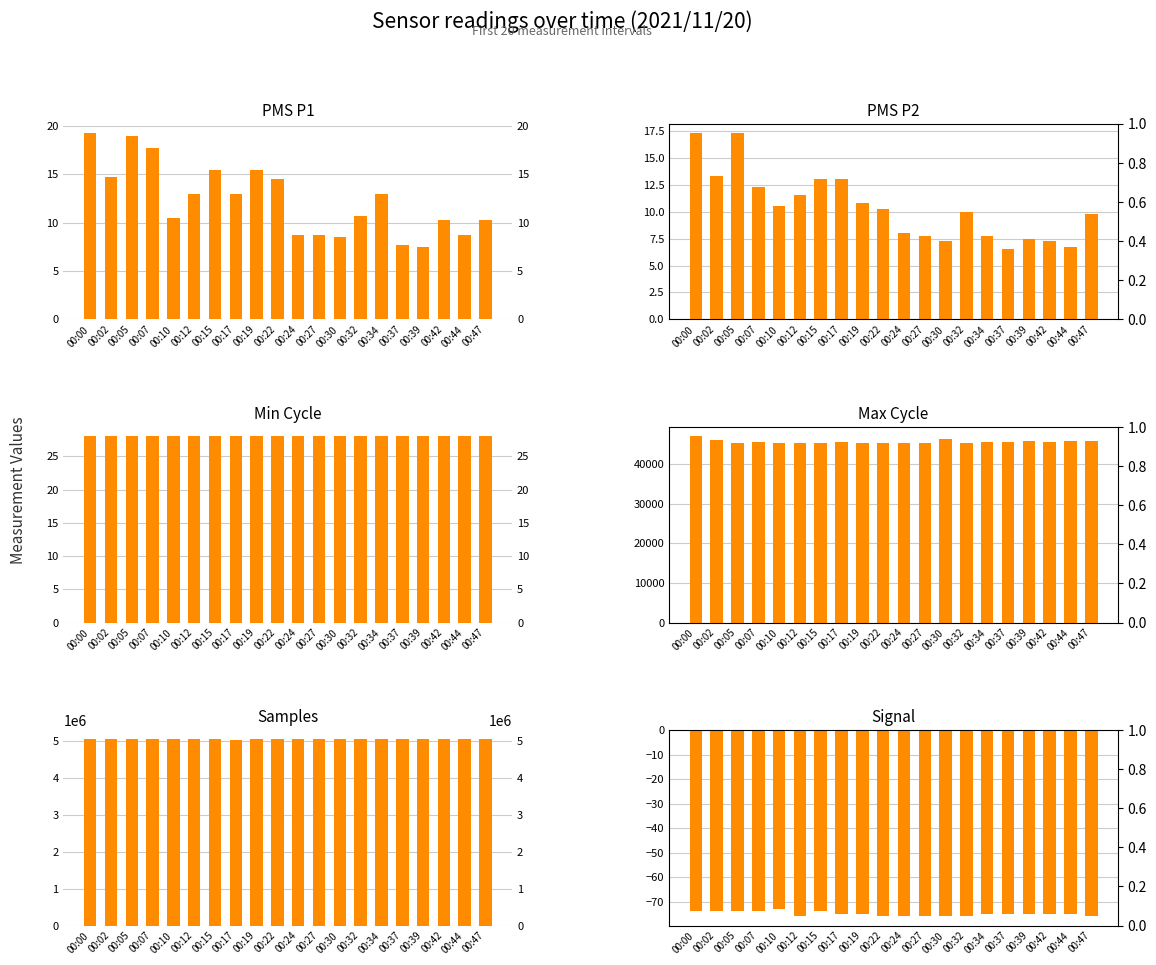

What is the minimum value shown in the chart?

-76.0